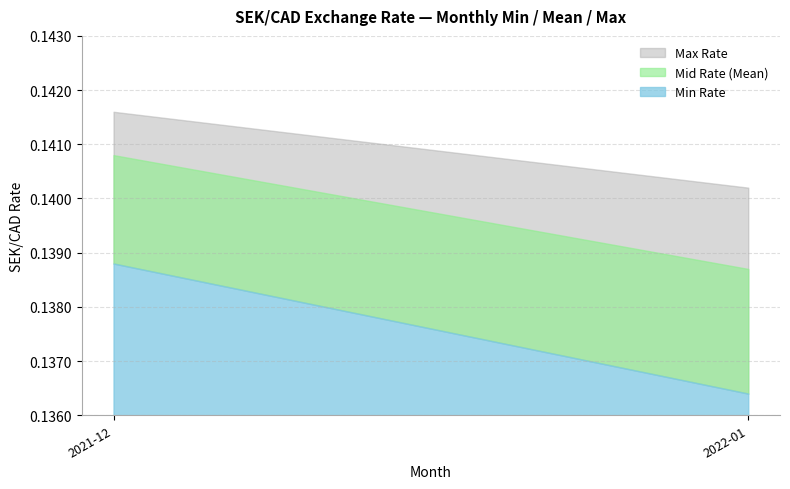

True or false: Min Rate and Max Rate intersect in this chart.

False